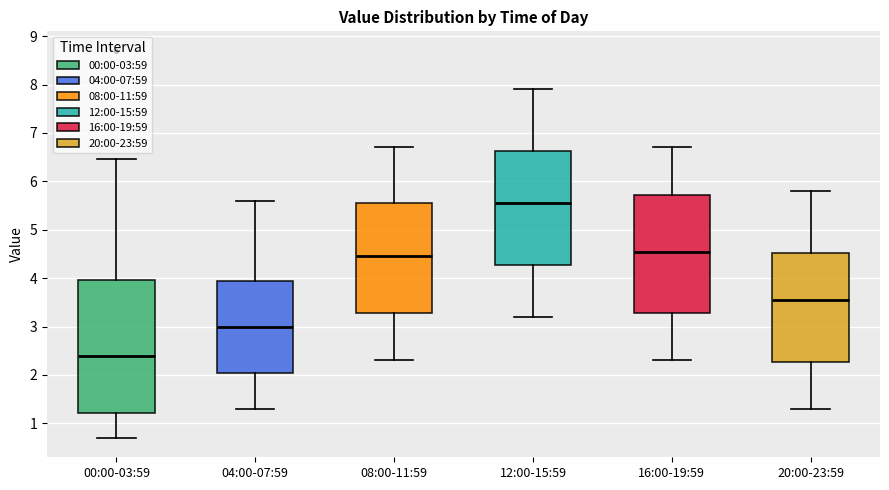

Reading left to right, transcribe this box plot: for each box, give where its median line is, the range the box spans, and where its two whiskers end, as read against the y-axis. The values are not printed on the chart, so give them approximately, as read against the axis.

00:00-03:59: median 2.4, box 1.2 to 4.0, whiskers 0.7 to 6.5
04:00-07:59: median 3.0, box 2.1 to 4.0, whiskers 1.3 to 5.6
08:00-11:59: median 4.5, box 3.3 to 5.6, whiskers 2.3 to 6.7
12:00-15:59: median 5.6, box 4.3 to 6.6, whiskers 3.2 to 7.9
16:00-19:59: median 4.6, box 3.3 to 5.7, whiskers 2.3 to 6.7
20:00-23:59: median 3.6, box 2.3 to 4.5, whiskers 1.3 to 5.8